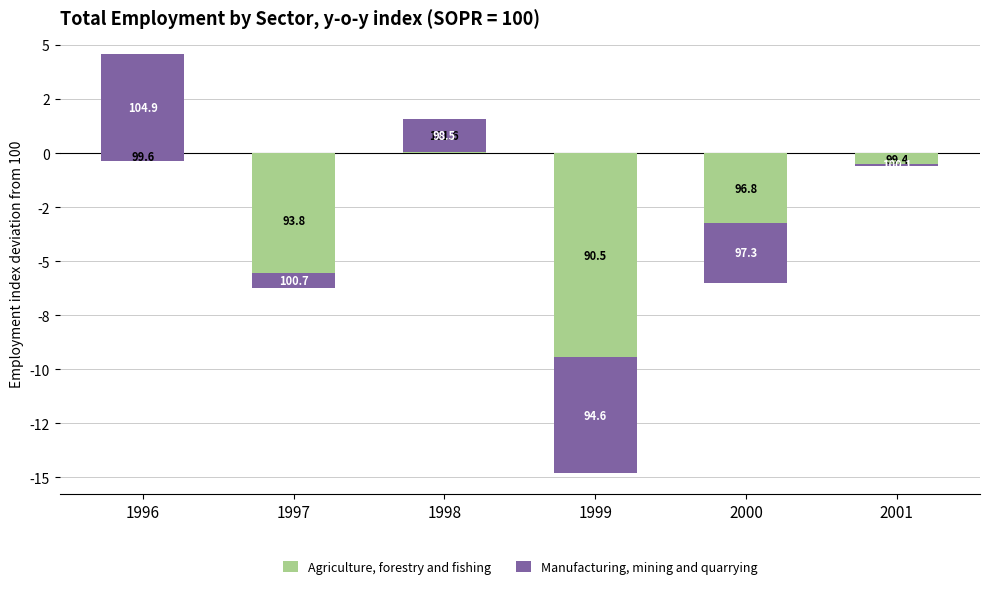

Between 1997 and 1999, which is larger?

1997